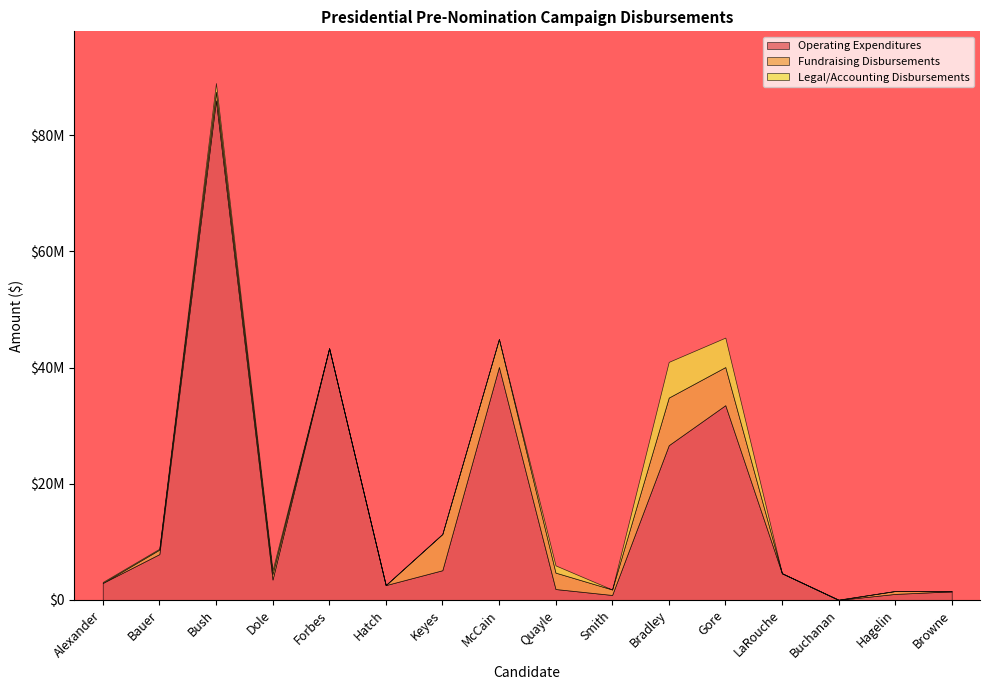

What is the difference between the maximum and minimum values in the Fundraising Disbursements series?

8193867.0